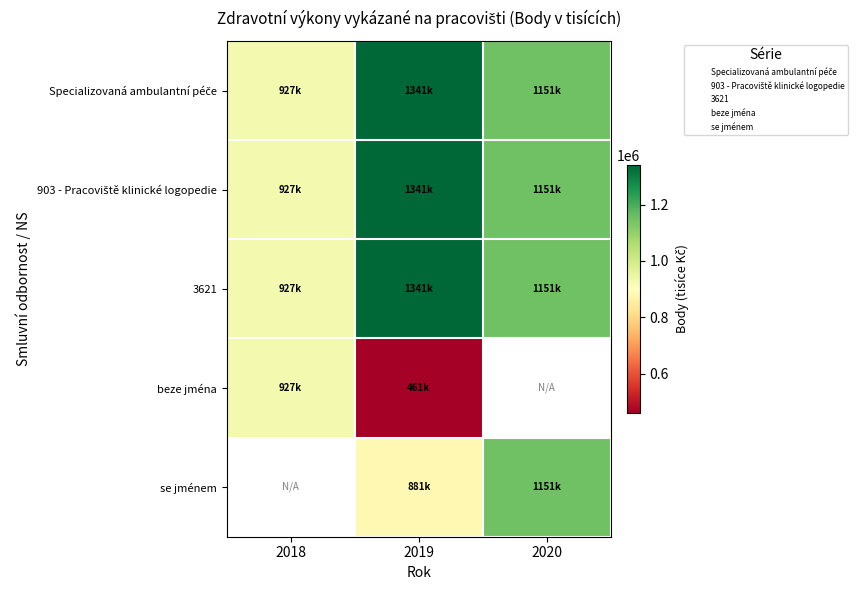

What is the average value of the 3621 series?

1139639.6